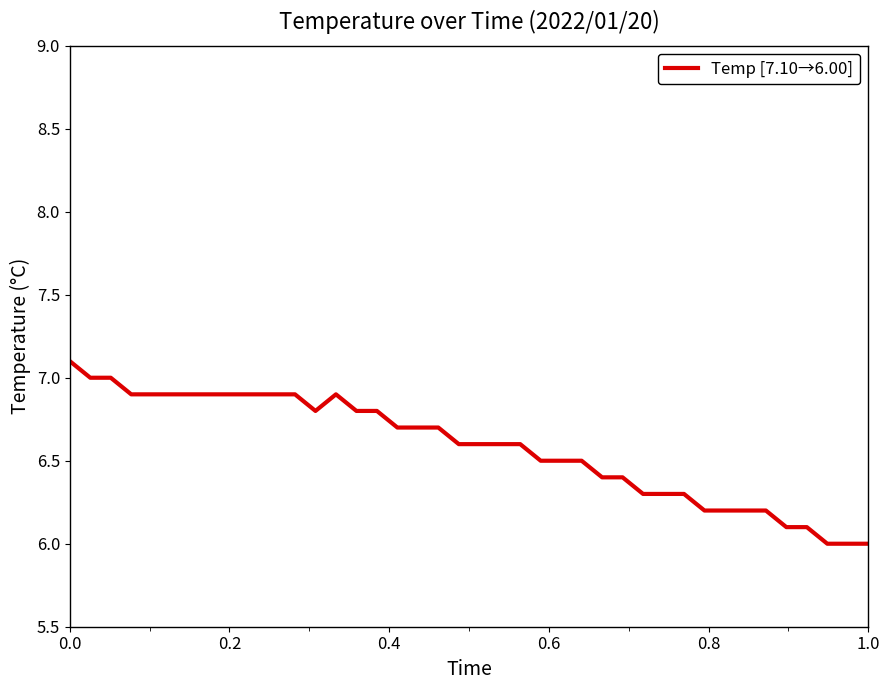

What is the smallest value displayed?

6.0